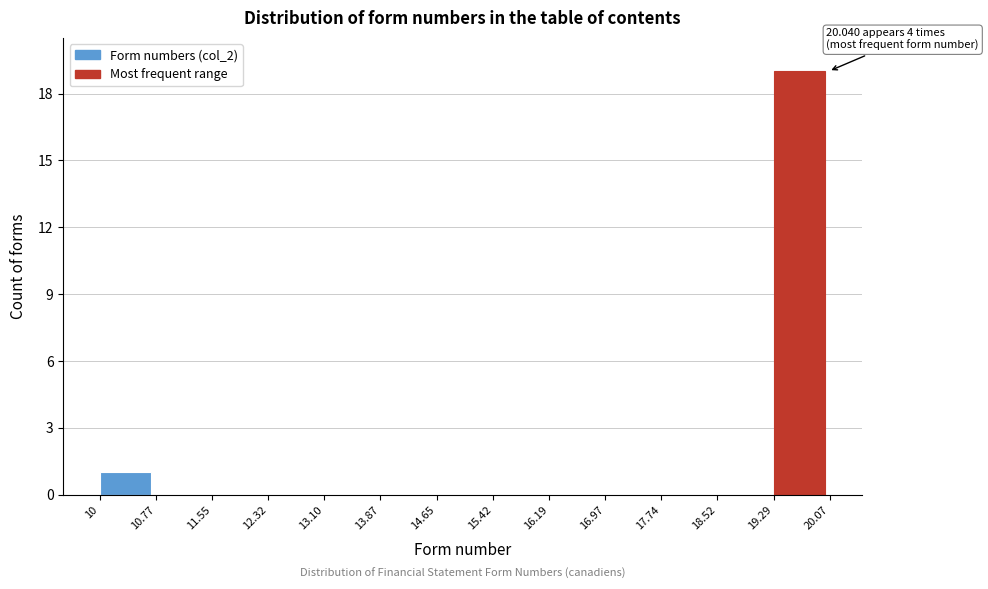

Over which range of the x-axis is the bar tallest?

19.29 to 20.07